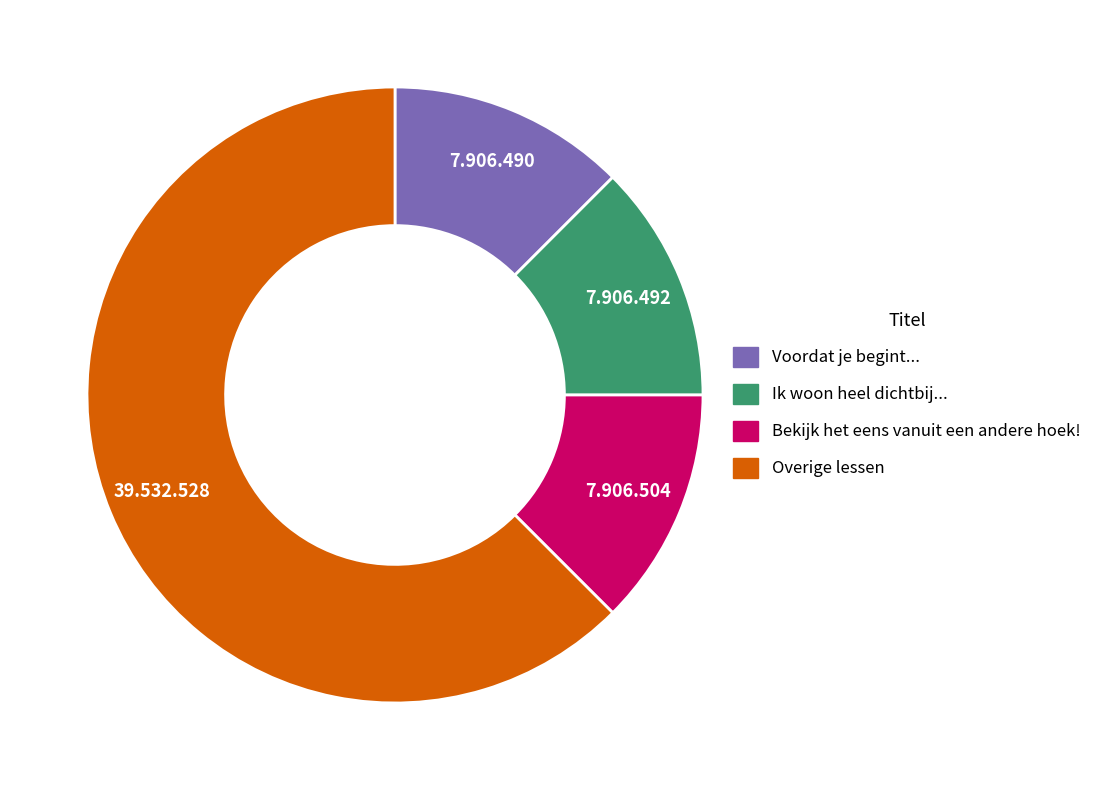

How many segments does this pie chart have?

4